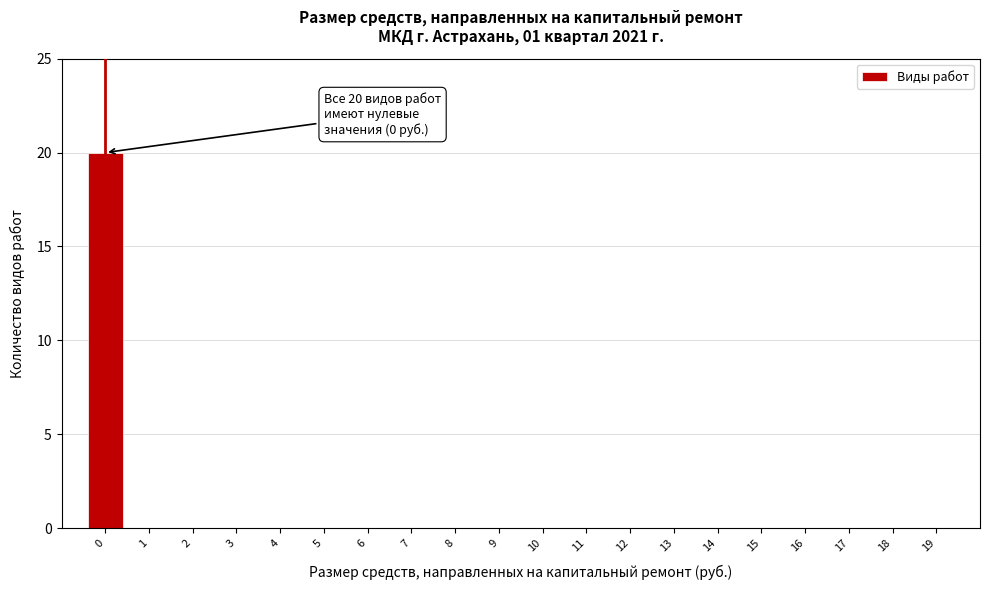

Reading left to right, what are all the values shown in this chart?

0=20	1=0	2=0	3=0	4=0	5=0	6=0	7=0	8=0	9=0	10=0	11=0	12=0	13=0	14=0	15=0	16=0	17=0	18=0	19=0